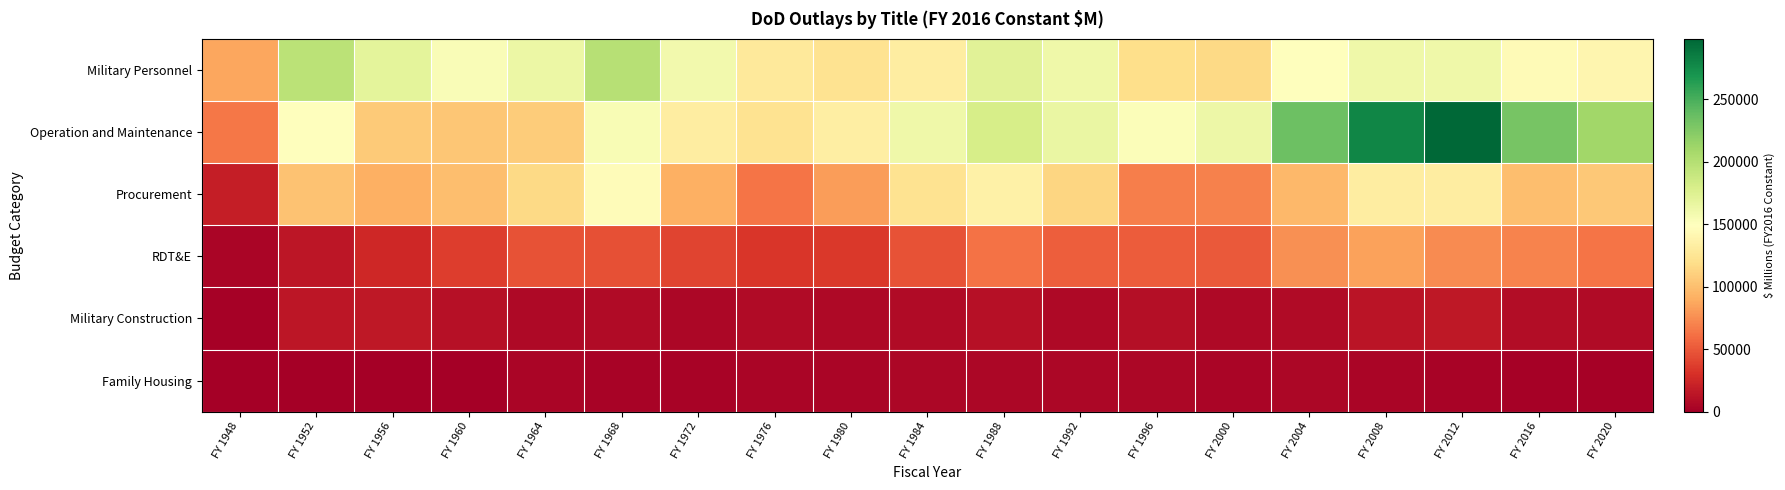

At which category is the sum across all series the highest?

FY 2012